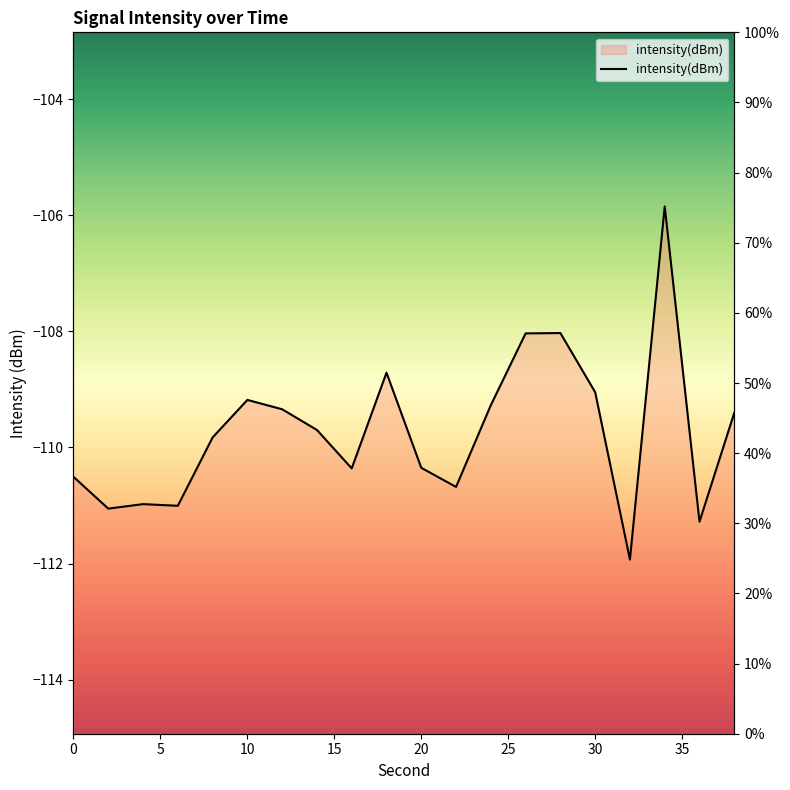

Reading left to right, transcribe all the data shown in this chart.

-110.5	-111.1	-111.0	-111.0	-109.8	-109.2	-109.3	-109.7	-110.4	-108.7	-110.4	-110.7	-109.3	-108.0	-108.0	-109.0	-111.9	-105.8	-111.3	-109.4